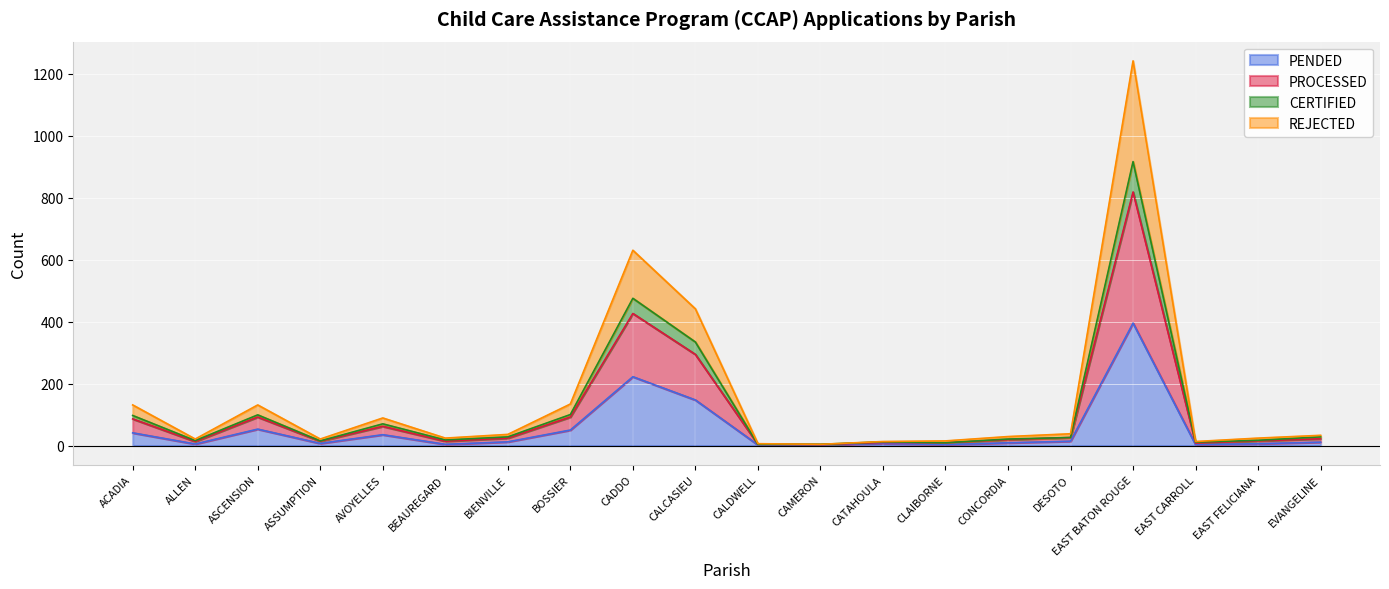

Between CALDWELL and BEAUREGARD, which is larger?

BEAUREGARD